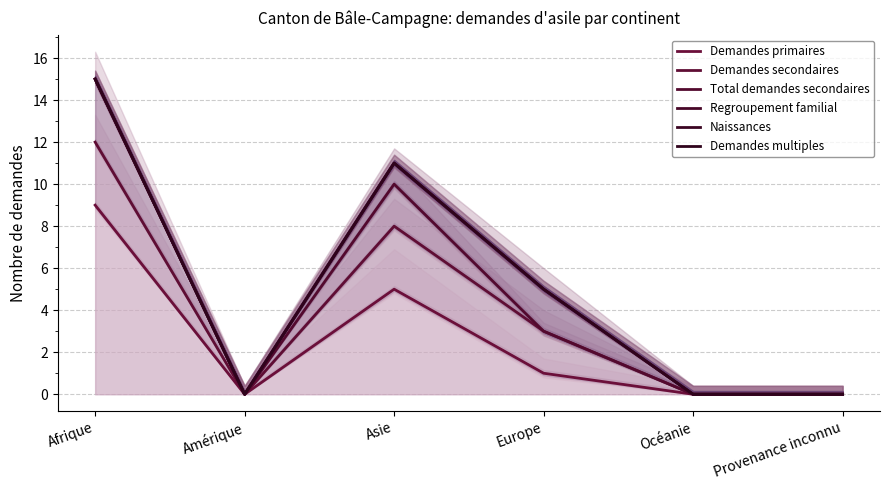

Is the value of Demandes multiples at Provenance inconnu greater than the value of Naissances at Amérique?

No